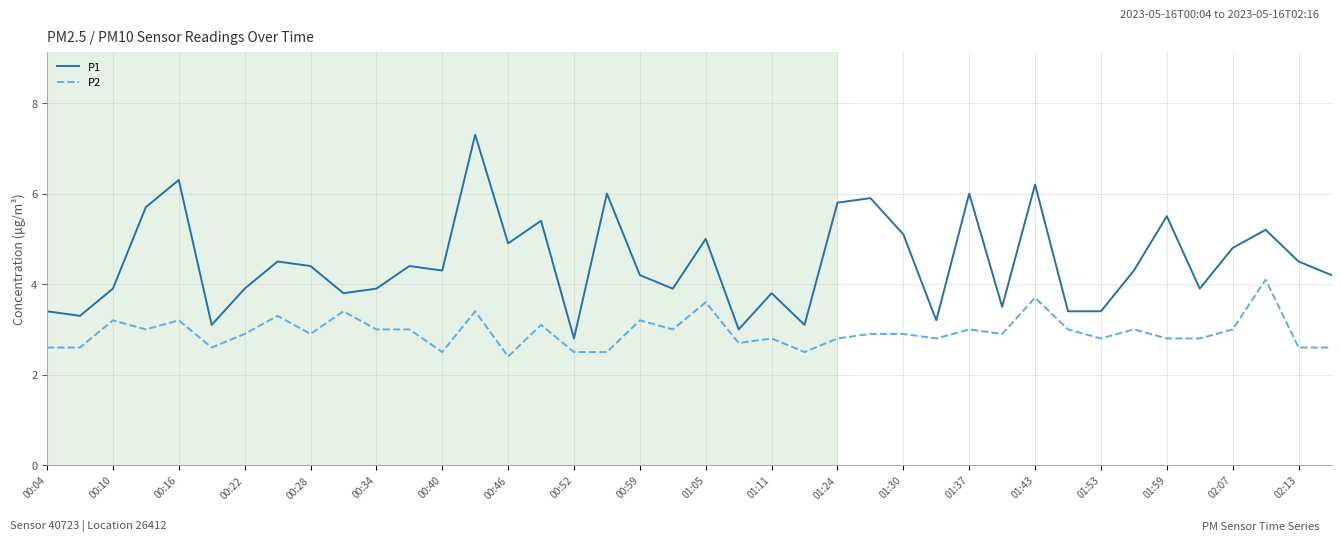

True or false: P1 and P2 cross at least once.

False